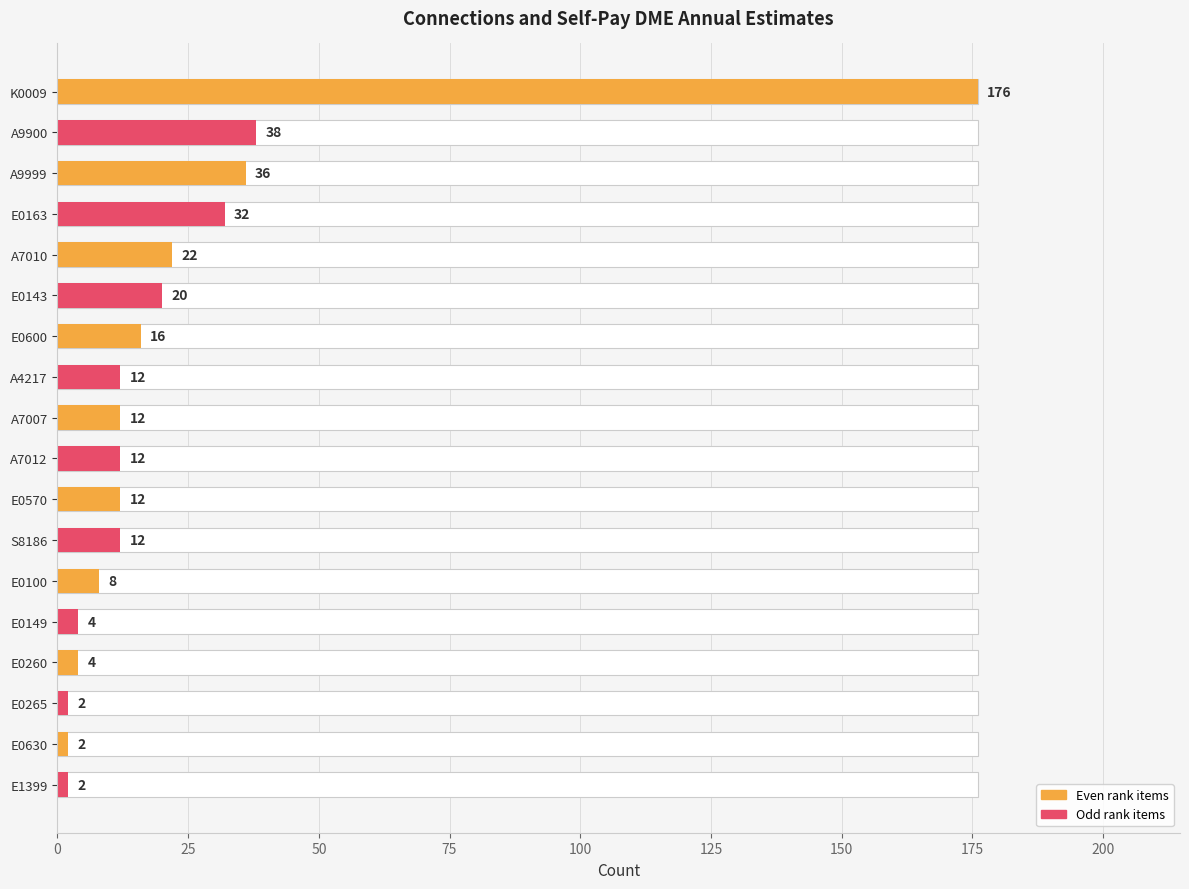

How many values exceed 12?

7